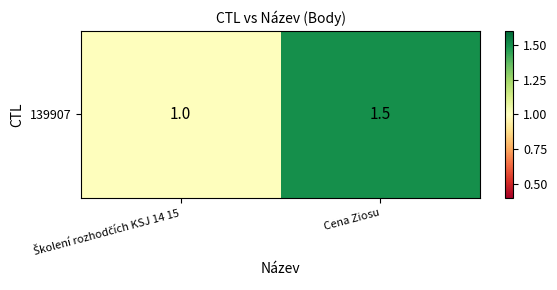

What is the sum of the values at Cena Ziosu and Školení rozhodčích KSJ 14 15?

2.5